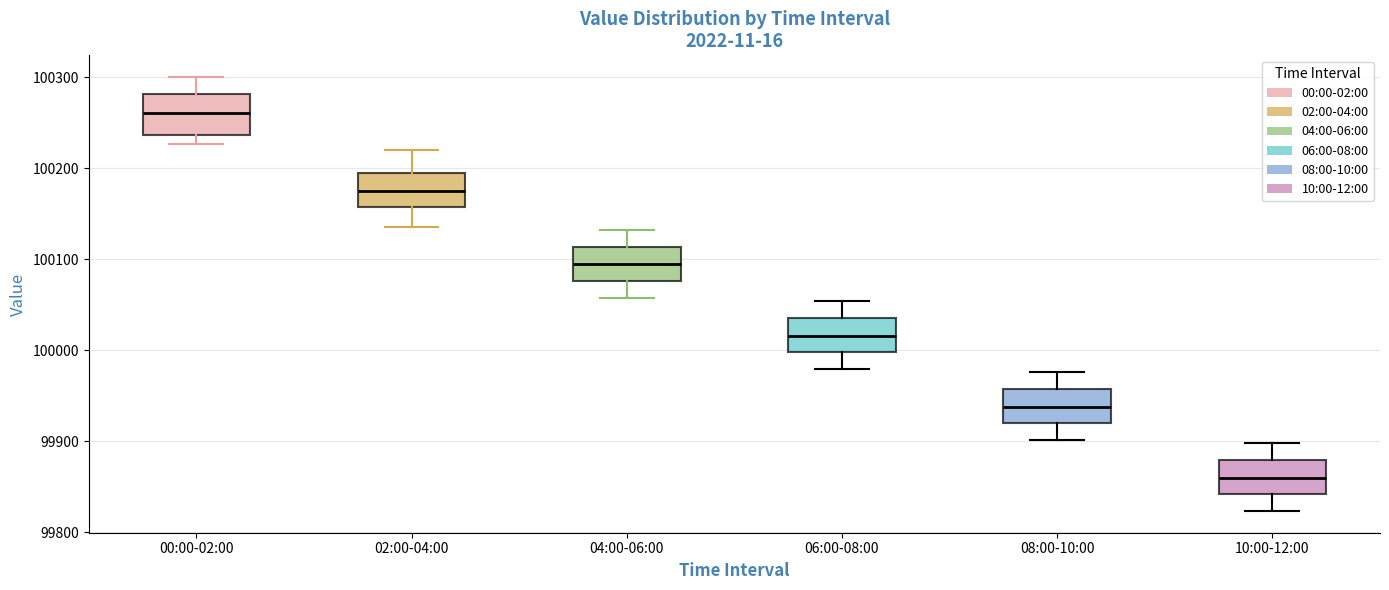

Reading left to right, transcribe this box plot: for each box, give where its median line is, the range the box spans, and where its two whiskers end, as read against the y-axis. The values are not printed on the chart, so give them approximately, as read against the axis.

00:00-02:00: median 100260, box 100240 to 100280, whiskers 100230 to 100300
02:00-04:00: median 100170, box 100160 to 100200, whiskers 100140 to 100220
04:00-06:00: median 100090, box 100080 to 100110, whiskers 100060 to 100130
06:00-08:00: median 100020, box 100000 to 100040, whiskers 99980 to 100050
08:00-10:00: median 99940, box 99920 to 99960, whiskers 99900 to 99980
10:00-12:00: median 99860, box 99840 to 99880, whiskers 99820 to 99900